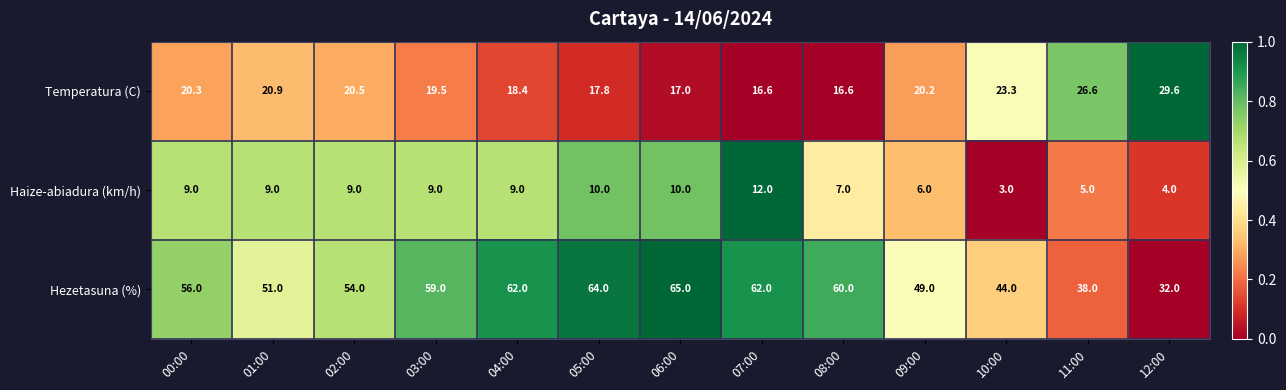

How many distinct data groups are displayed?

3